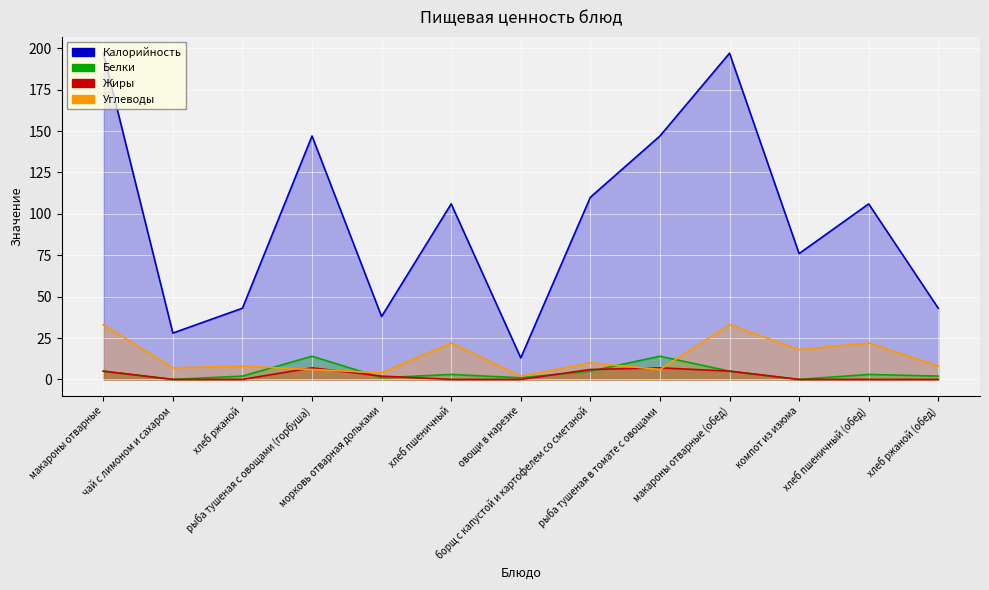

True or false: Жиры and Калорийность cross at least once.

False